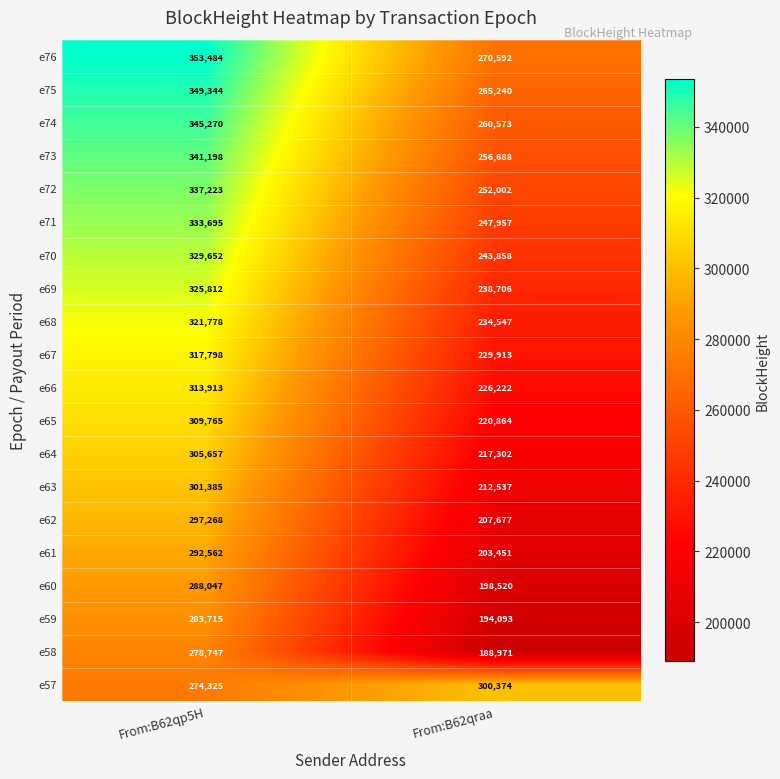

Which category has the highest value across all series?

From:B62qp5H